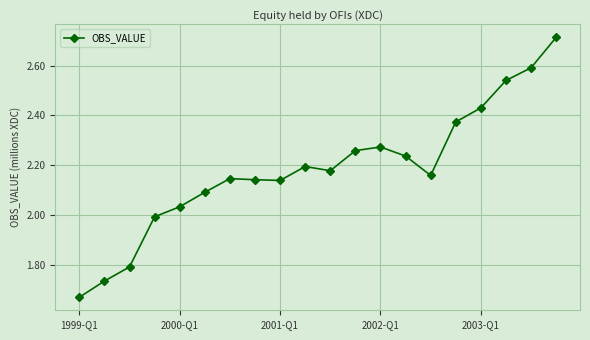

What is the difference between the maximum and minimum values?

1.0